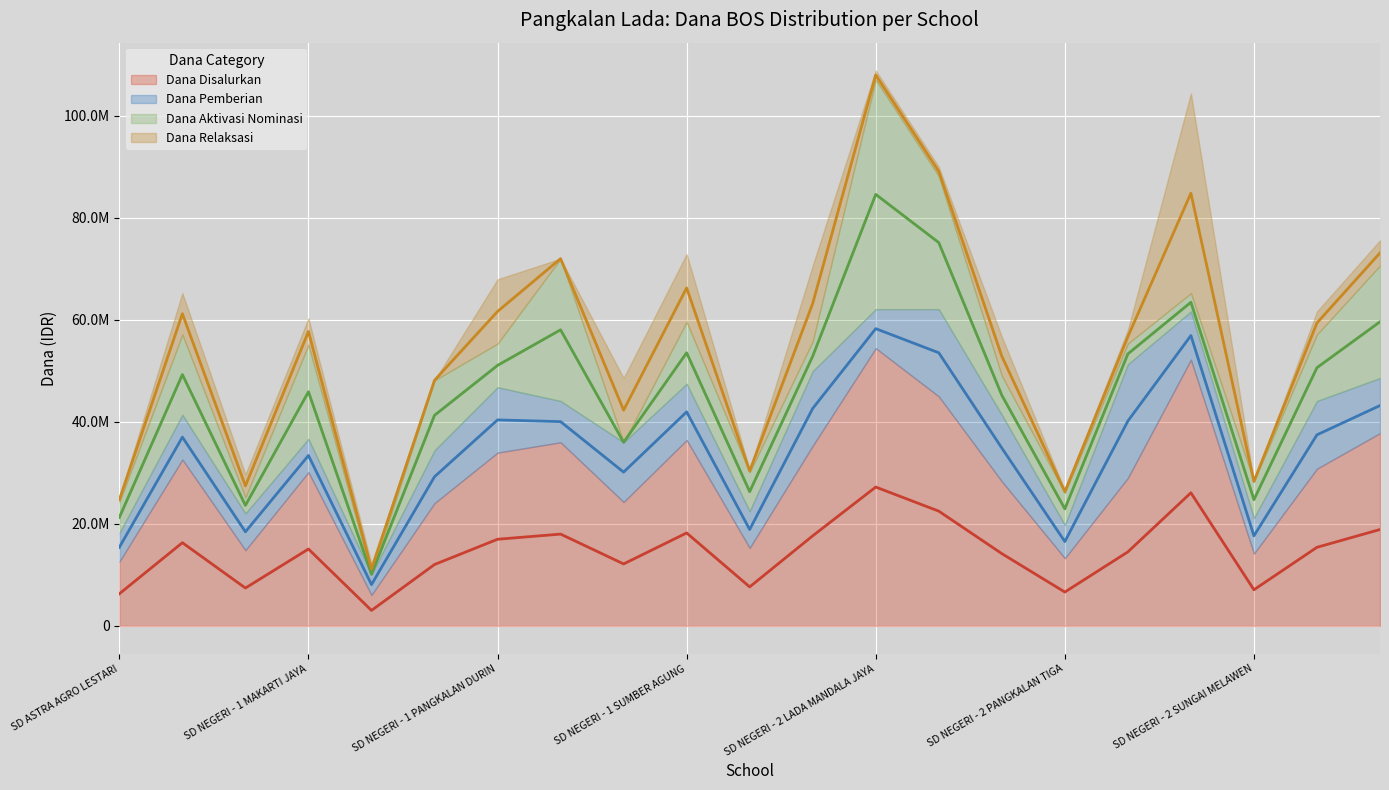

What is the total value across all series at SD NEGERI - 1 PURBASARI?

48600000